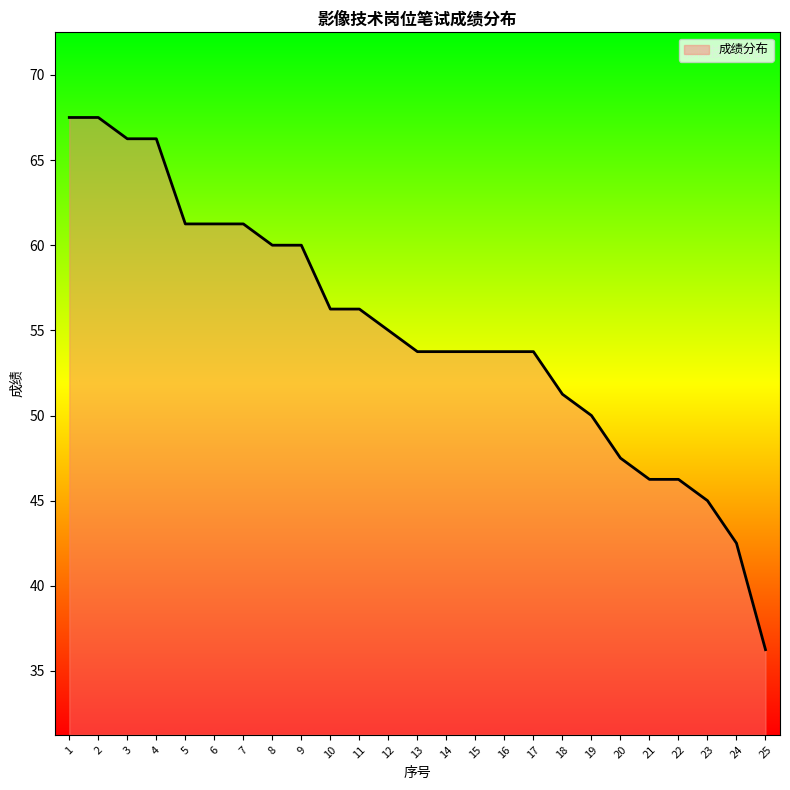

What is the change in value from 16 to 21?

-7.5